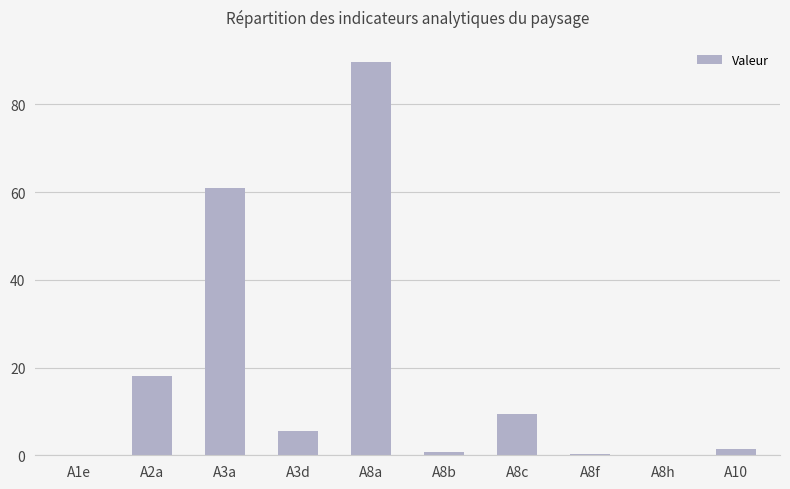

What is the change in value from A3a to A8a?

+28.7